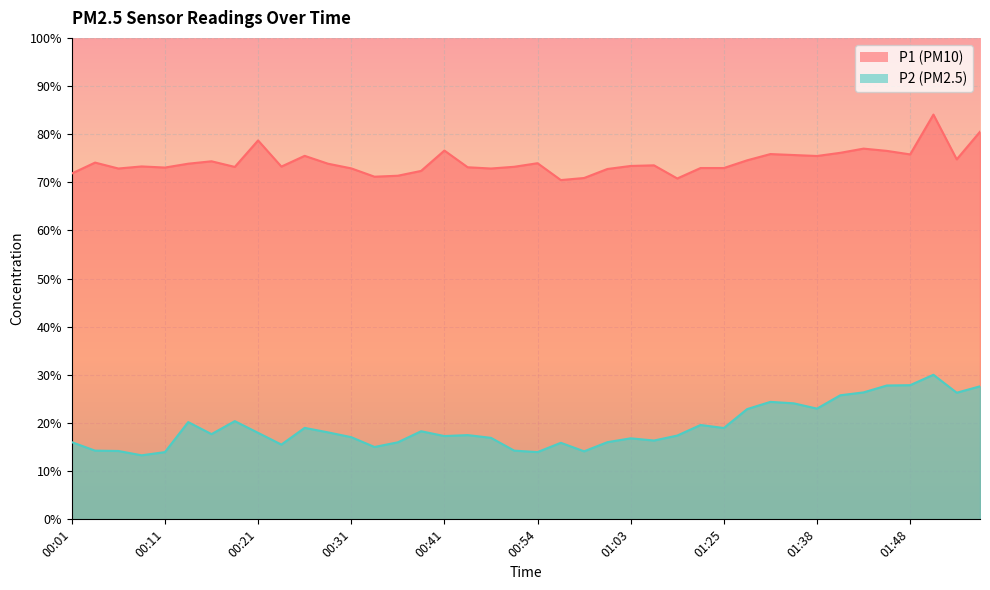

Between 01:31 and 00:59, which is larger?

01:31